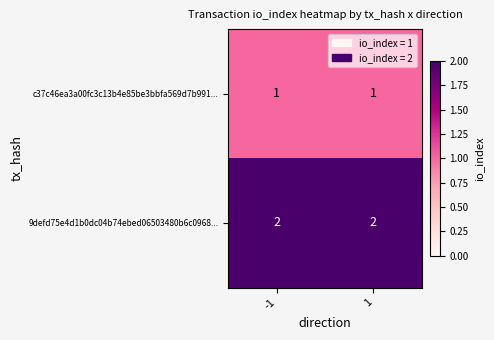

The value of c37c46ea3a00fc3c13b4e85be3bbfa569d7b991... at -1 is 1. True or false?

True